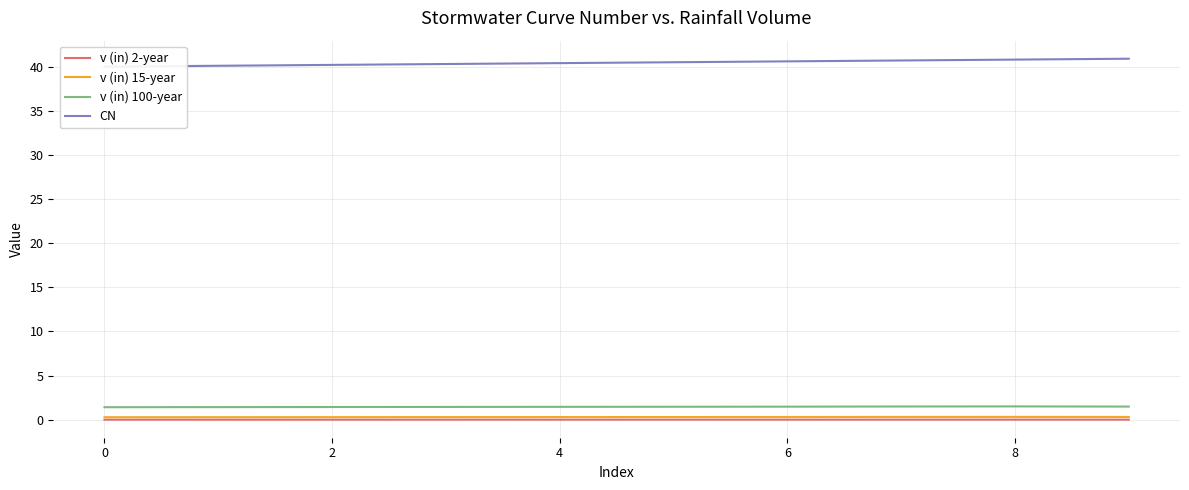

True or false: v (in) 100-year and CN intersect in this chart.

False